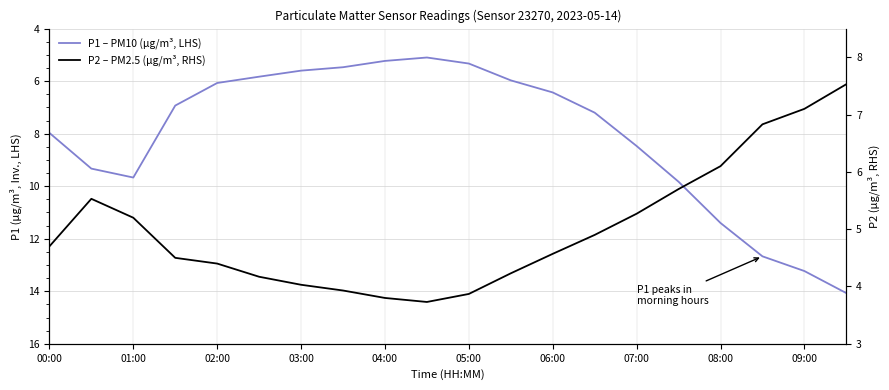

At 15, list the series in order from largest to smallest.

P1 – PM10 (µg/m³, LHS), P2 – PM2.5 (µg/m³, RHS)